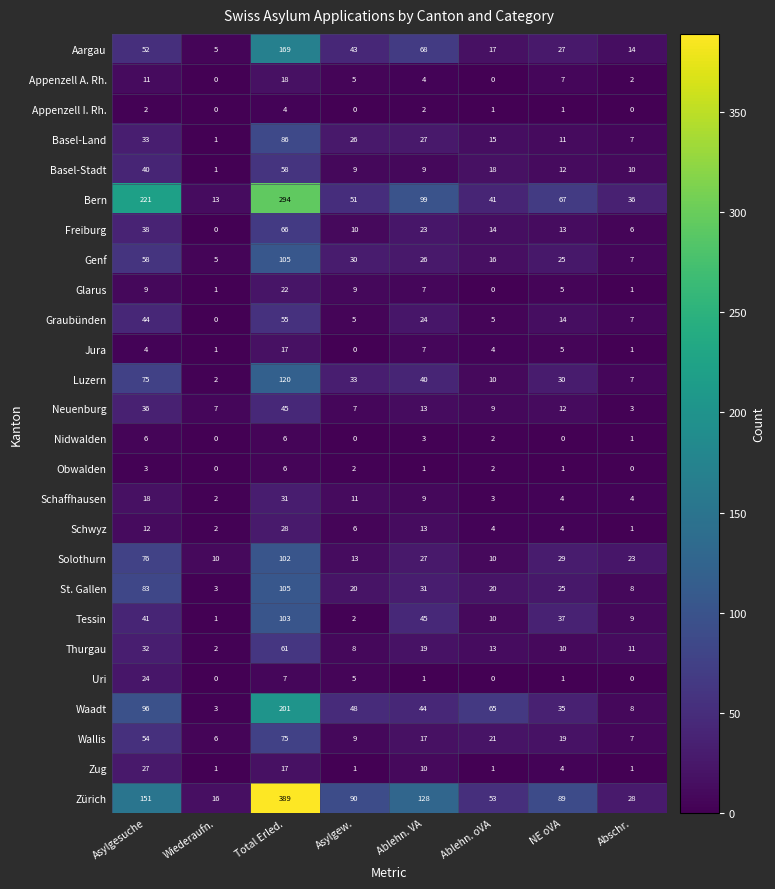

At Asylgesuche, list the series in order from largest to smallest.

Bern, Zürich, Waadt, St. Gallen, Solothurn, Luzern, Genf, Wallis, Aargau, Graubünden, Tessin, Basel-Stadt, Freiburg, Neuenburg, Basel-Land, Thurgau, Zug, Uri, Schaffhausen, Schwyz, Appenzell A. Rh., Glarus, Nidwalden, Jura, Obwalden, Appenzell I. Rh.